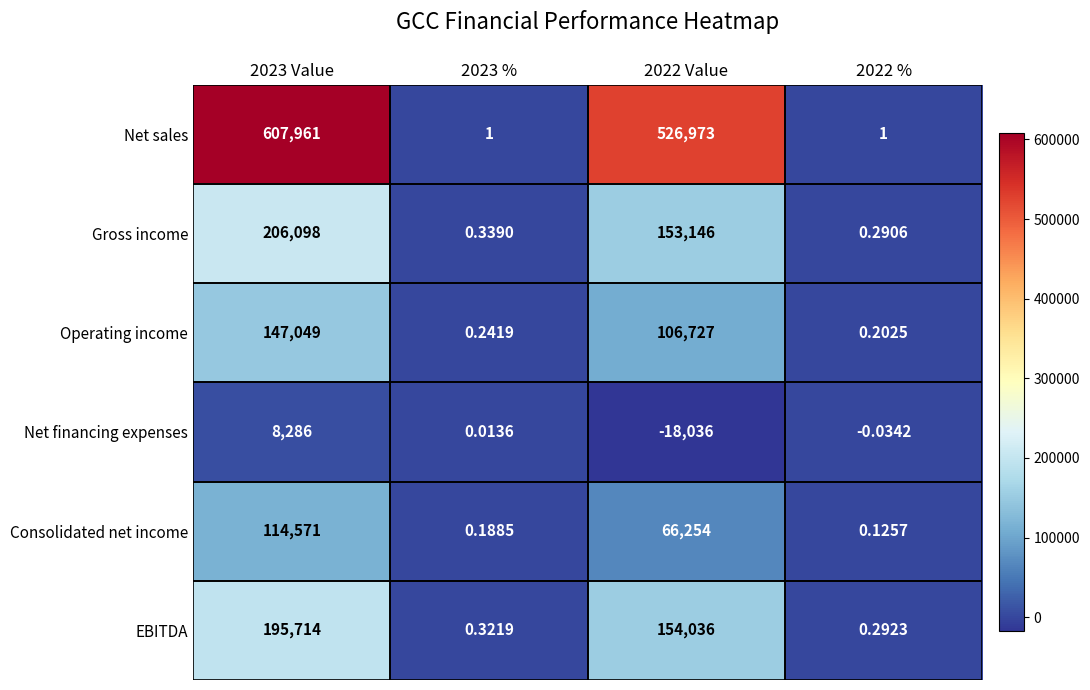

How many series are shown in this chart?

6